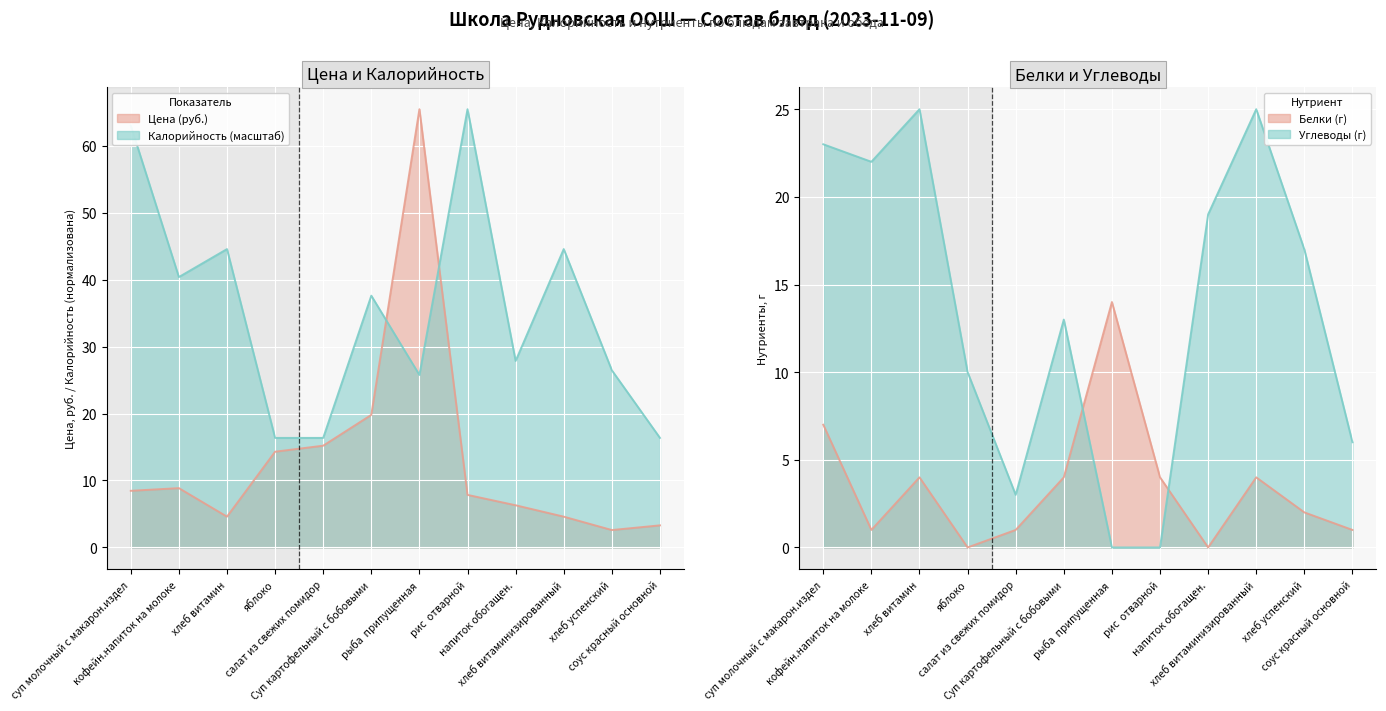

What position from the right is рыба  припущенная?

6